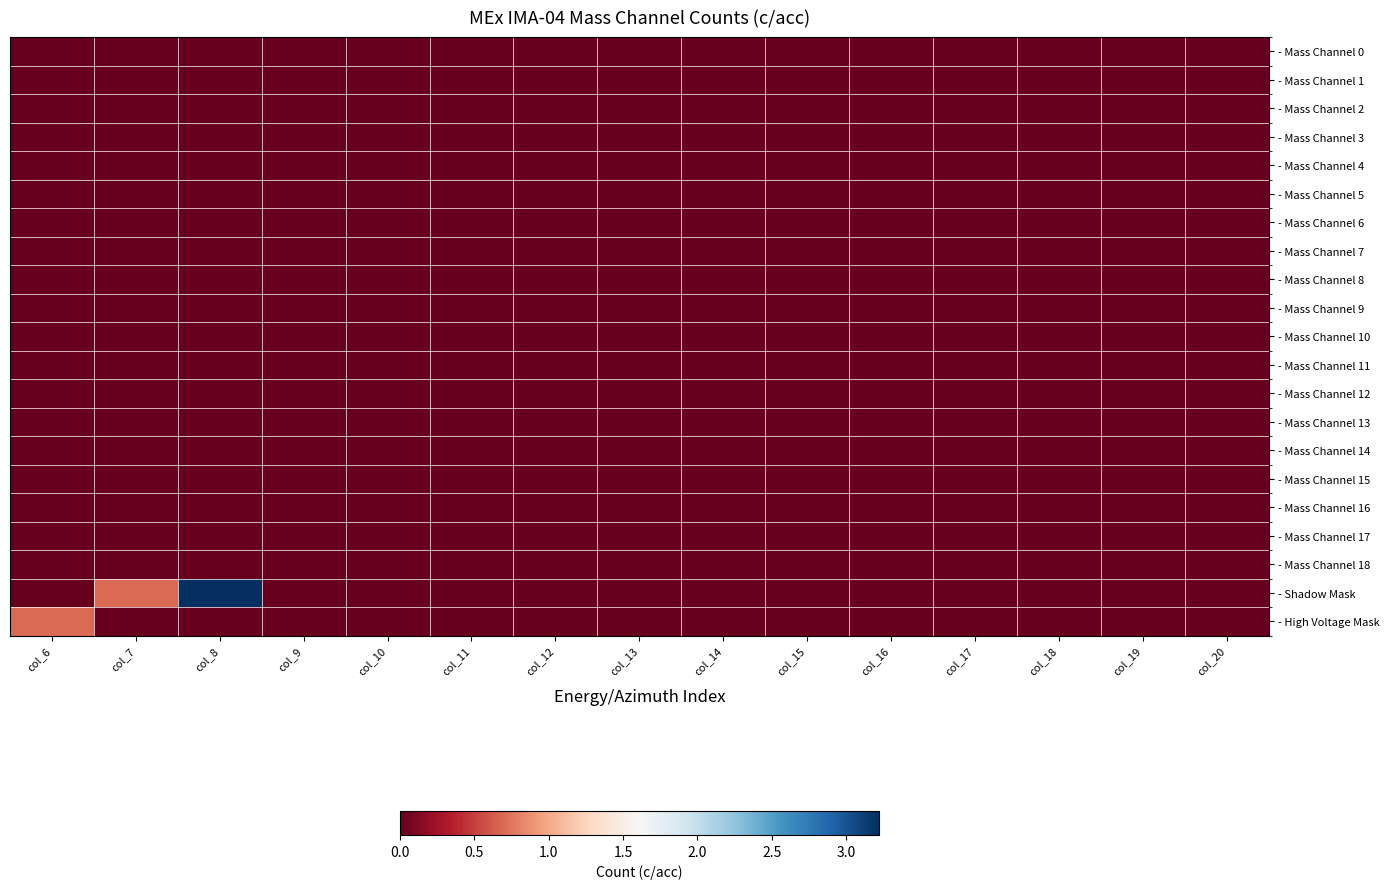

Which has a higher value, col_14 or col_12?

col_14